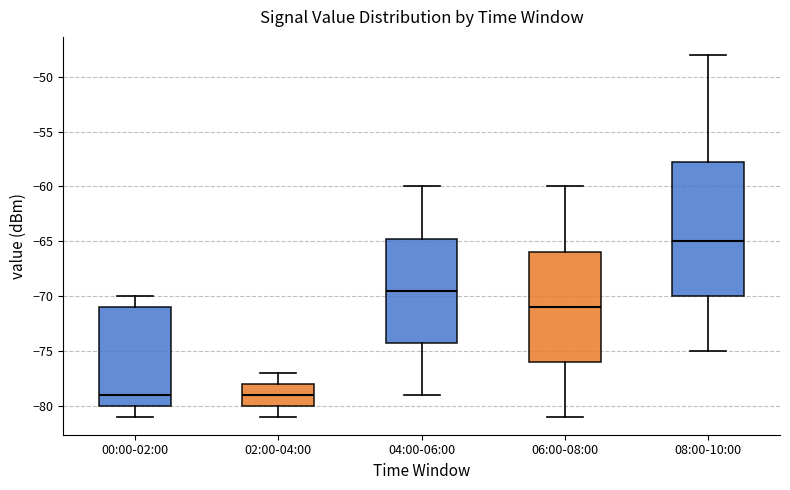

Where does the lower whisker of the box for 00:00-02:00 end on the y-axis? The values are not printed on the chart, so give them approximately, as read against the axis.

-81.0